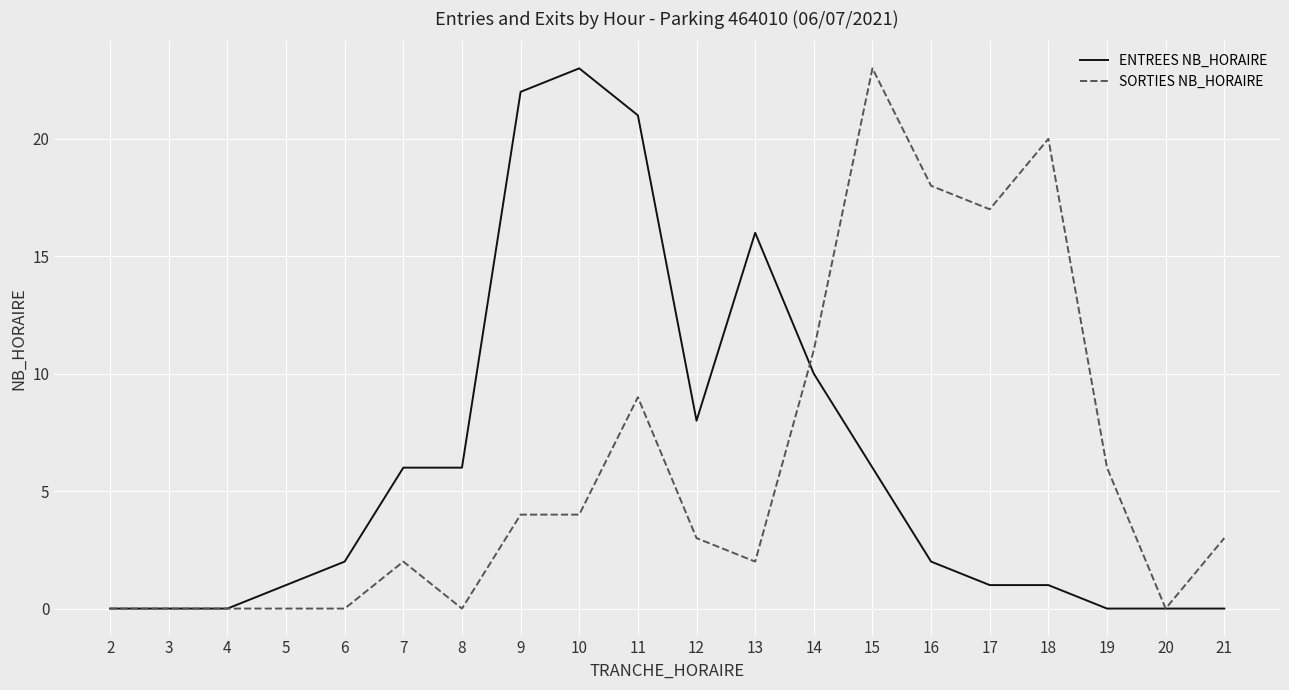

Rank the series at 14 from lowest to highest value.

ENTREES NB_HORAIRE, SORTIES NB_HORAIRE